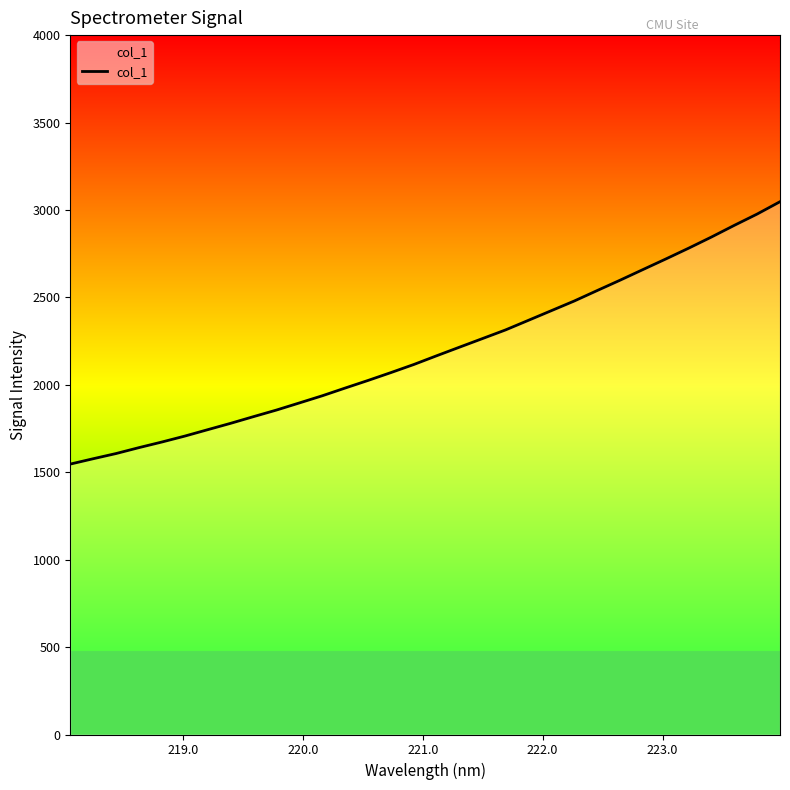

What is the greatest value displayed?

3047.2